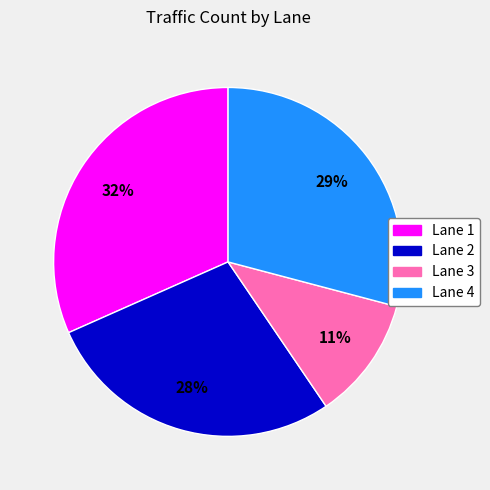

Combined, do Lane 2 and Lane 4 account for over 50%?

Yes